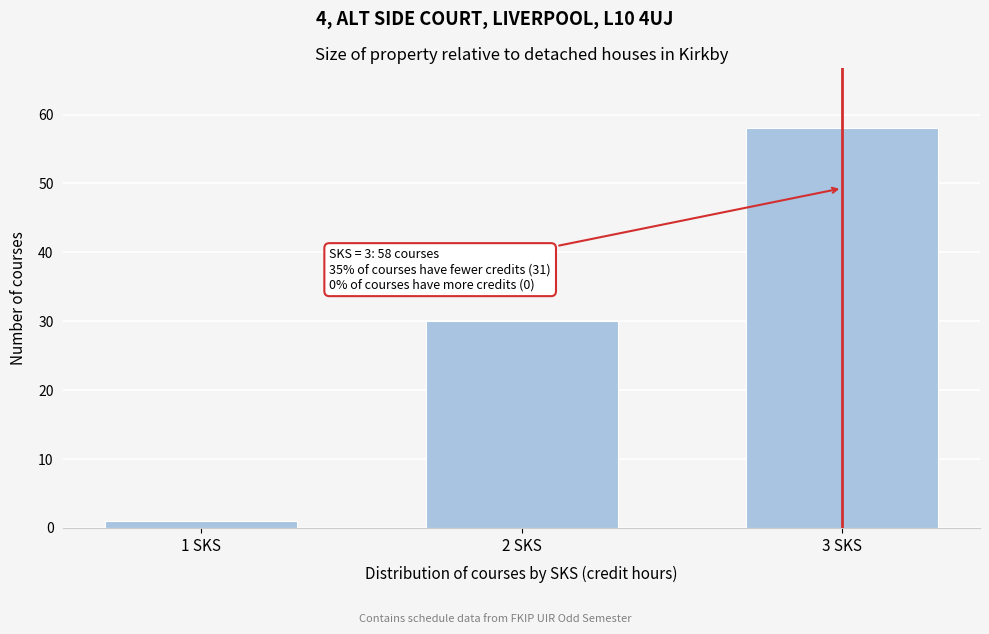

Reading left to right, list all the values displayed in this chart.

1	30	58